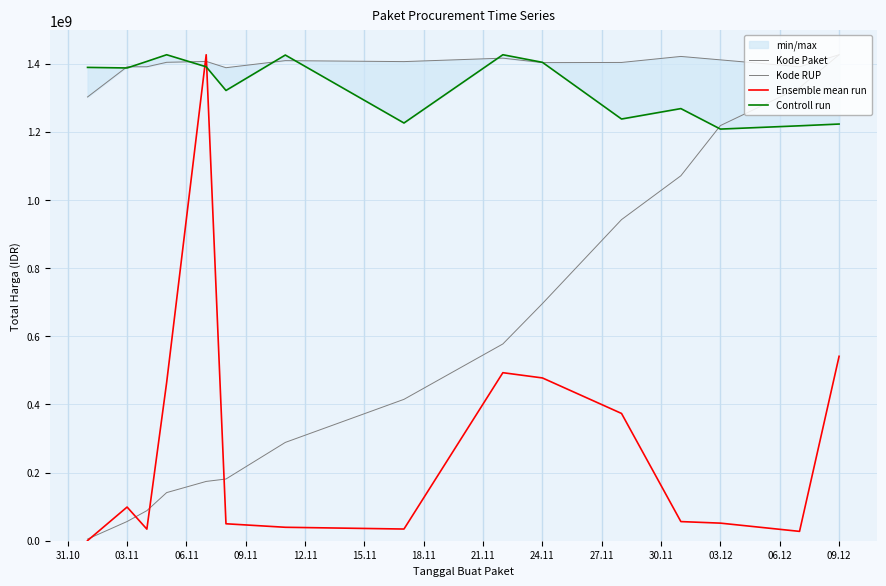

What is the sum of all Kode RUP values?

20965202561.0